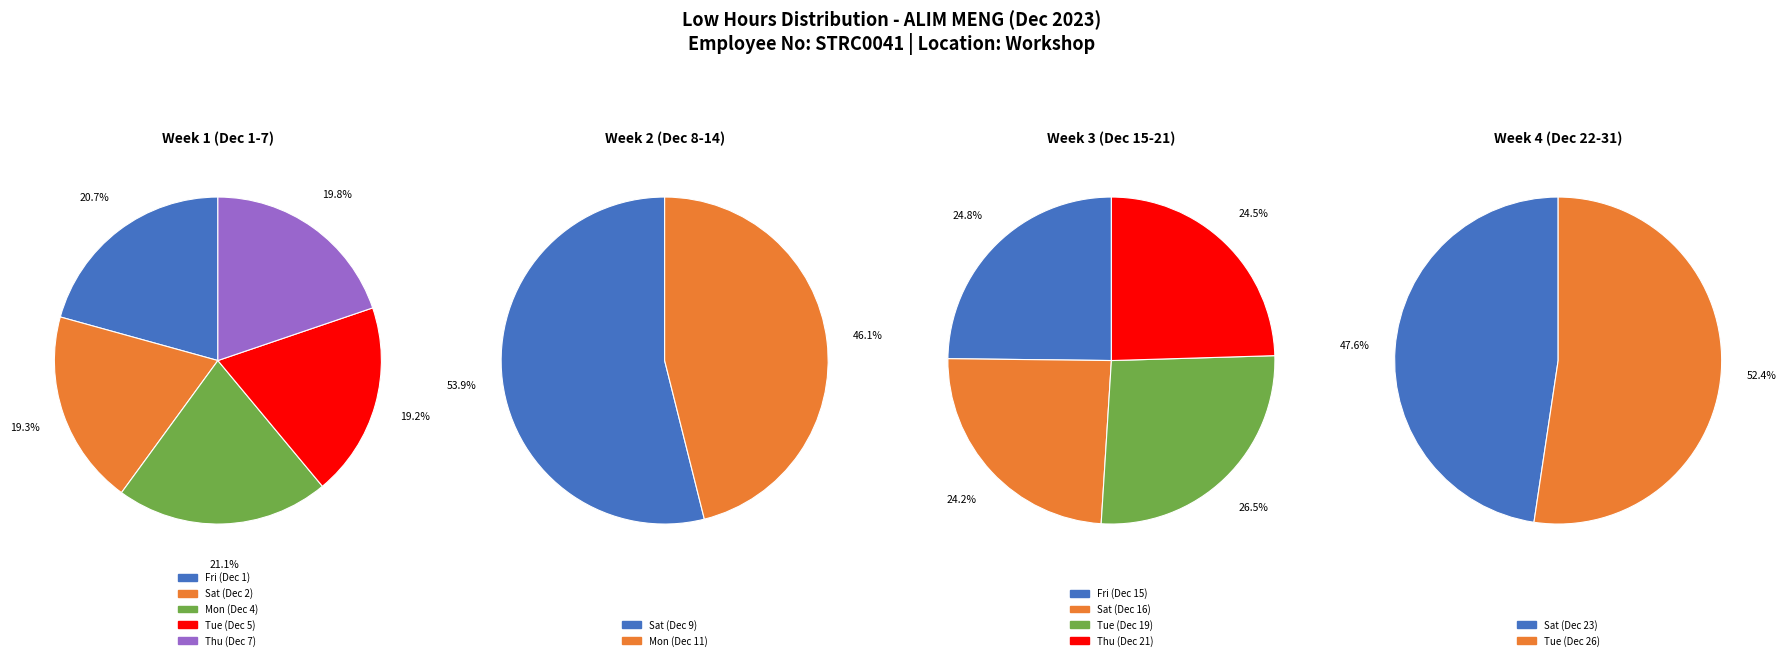

How much of the chart is everything except Sat_9?

92.3%